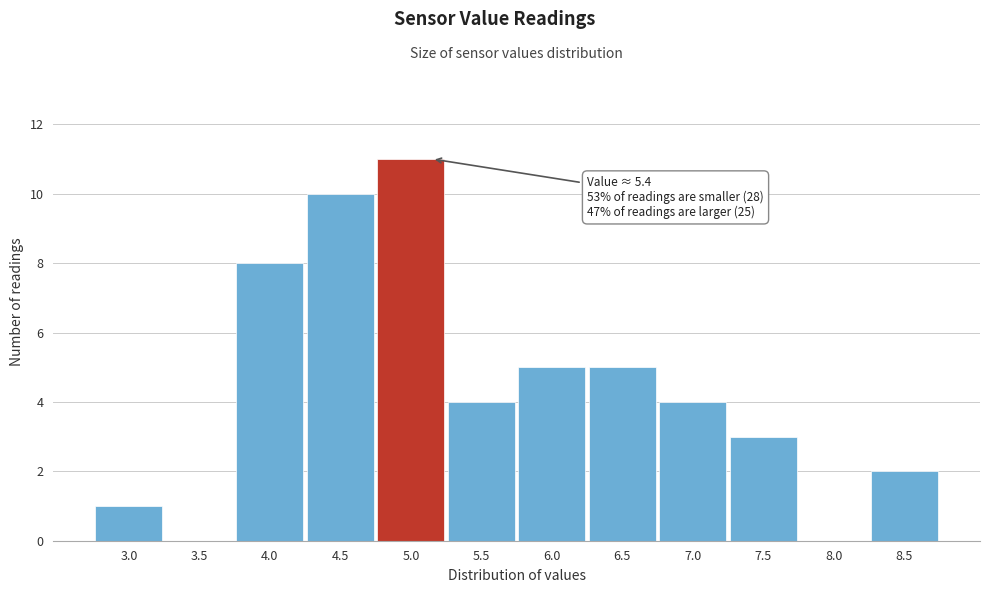

Reading left to right, transcribe all the data shown in this chart.

3.0=1	3.5=0	4.0=8	4.5=10	5.0=11	5.5=4	6.0=5	6.5=5	7.0=4	7.5=3	8.0=0	8.5=2